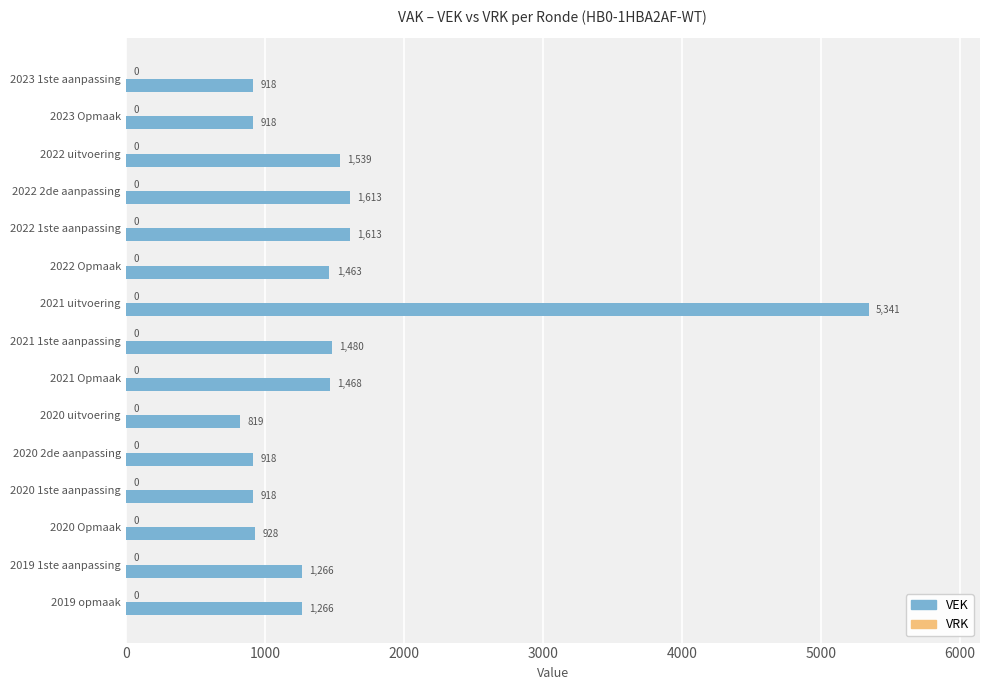

True or false: the data shows 1608 at 2020 2de aanpassing.

False